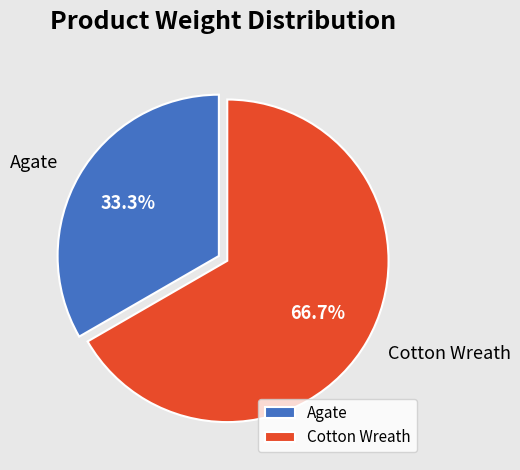

How many slices are in this pie chart?

2